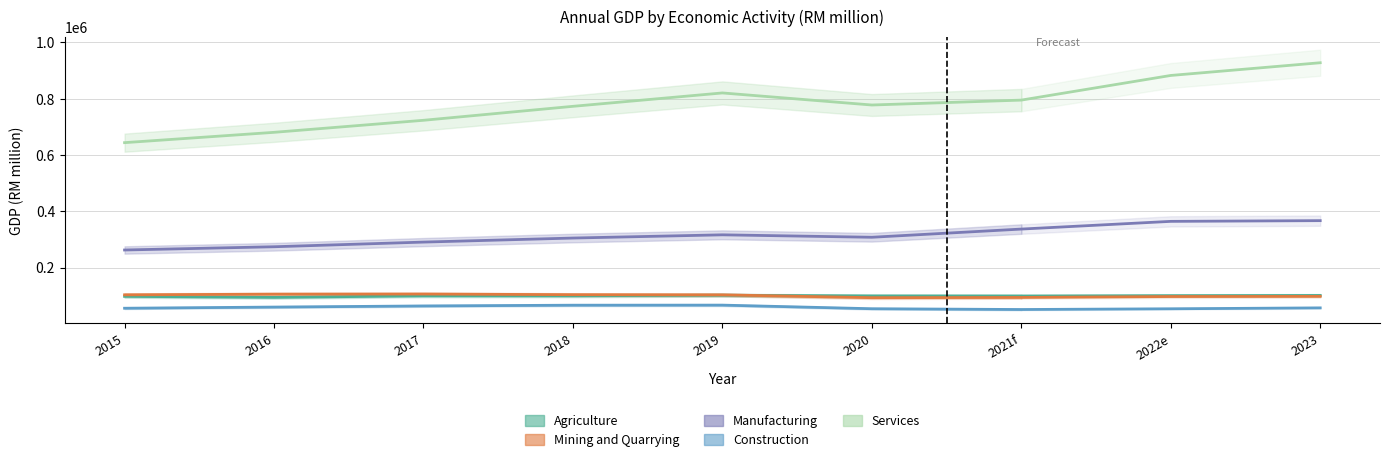

What is the sum of the Services values at 2020 and 2023?

1705597